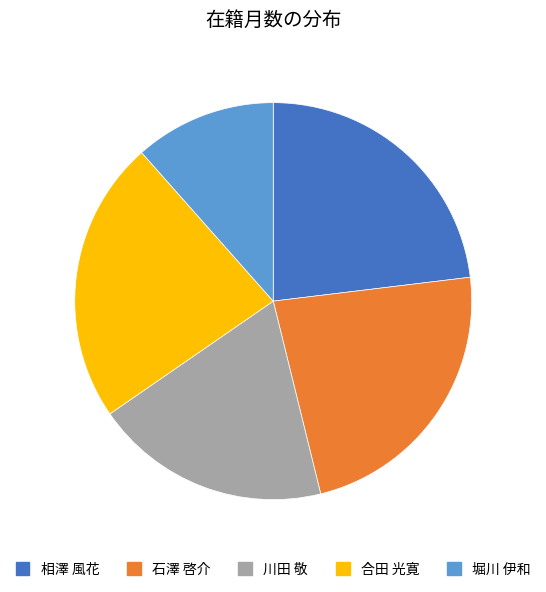

Which category has the smallest portion of the pie?

堀川 伊和